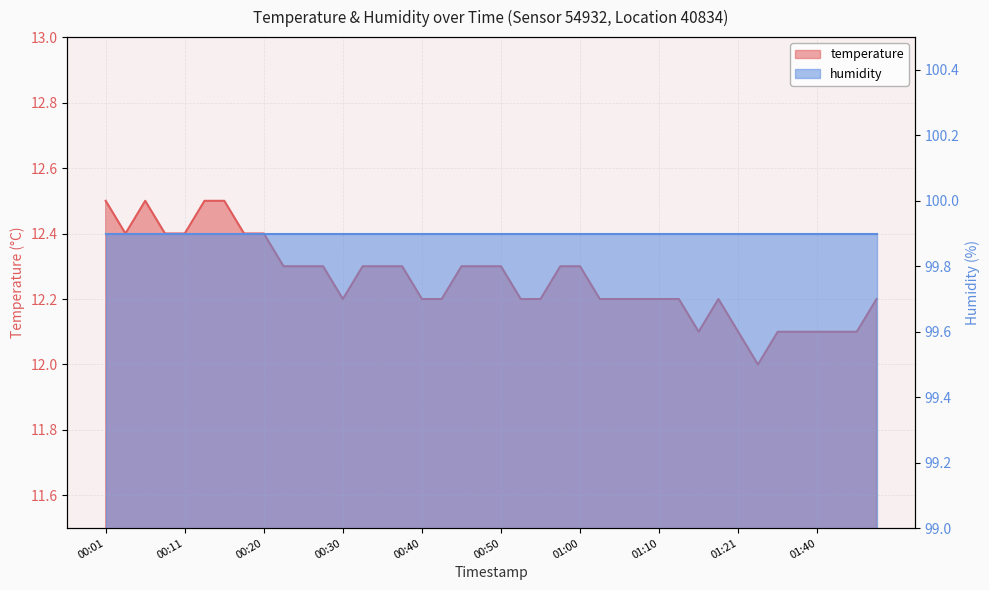

List the labels in order of value, largest first.

00:01, 00:06, 00:13, 00:16, 00:03, 00:08, 00:11, 00:18, 00:20, 00:23, 00:25, 00:28, 00:32, 00:35, 00:37, 00:45, 00:47, 00:50, 00:58, 01:00, 00:30, 00:40, 00:42, 00:53, 00:55, 01:02, 01:05, 01:07, 01:10, 01:13, 01:18, 01:48, 01:15, 01:21, 01:35, 01:37, 01:40, 01:42, 01:45, 01:32